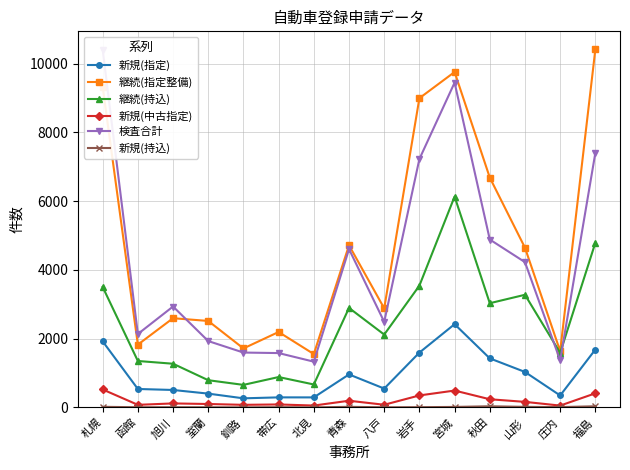

Which series has the largest total across all categories?

継続(指定整備)